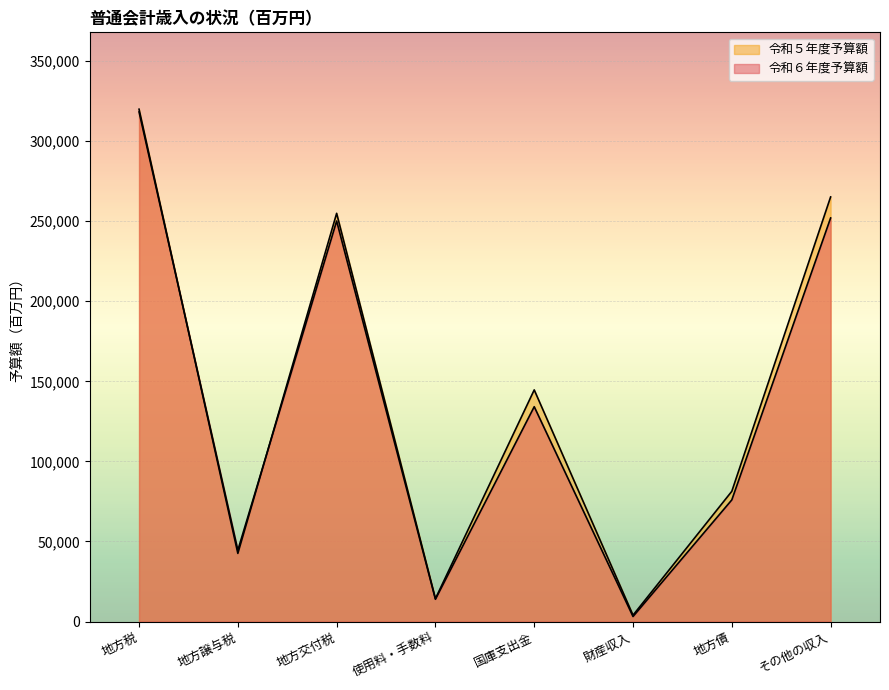

Where does the 令和６年度予算額 series first go above 134156?

地方税